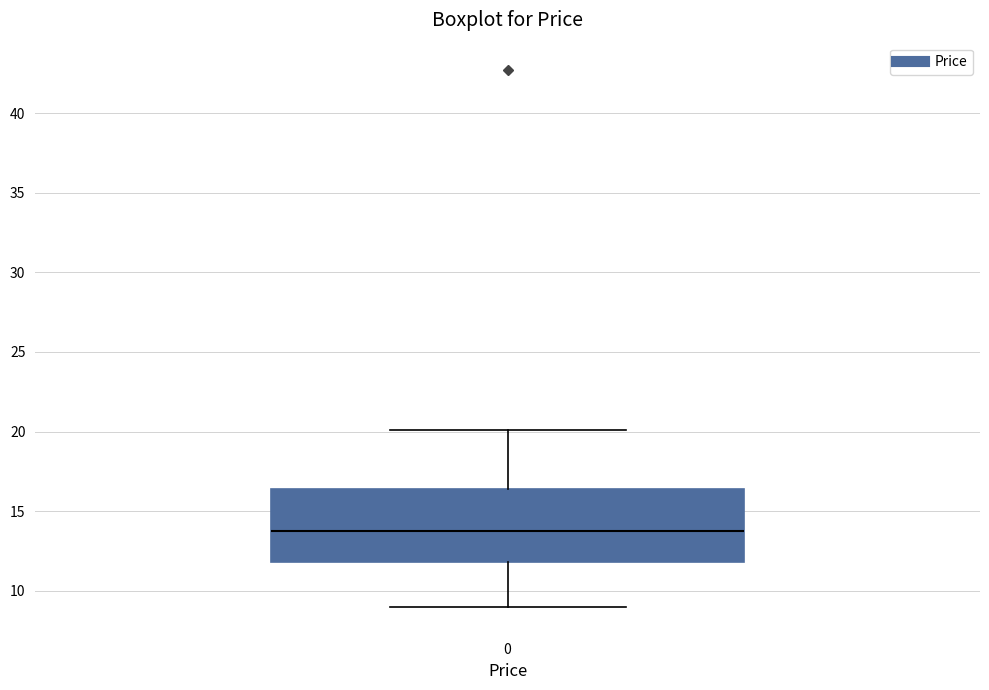

Where is the upper edge of the box at x = 0 on the y-axis? The values are not printed on the chart, so give them approximately, as read against the axis.

16.5